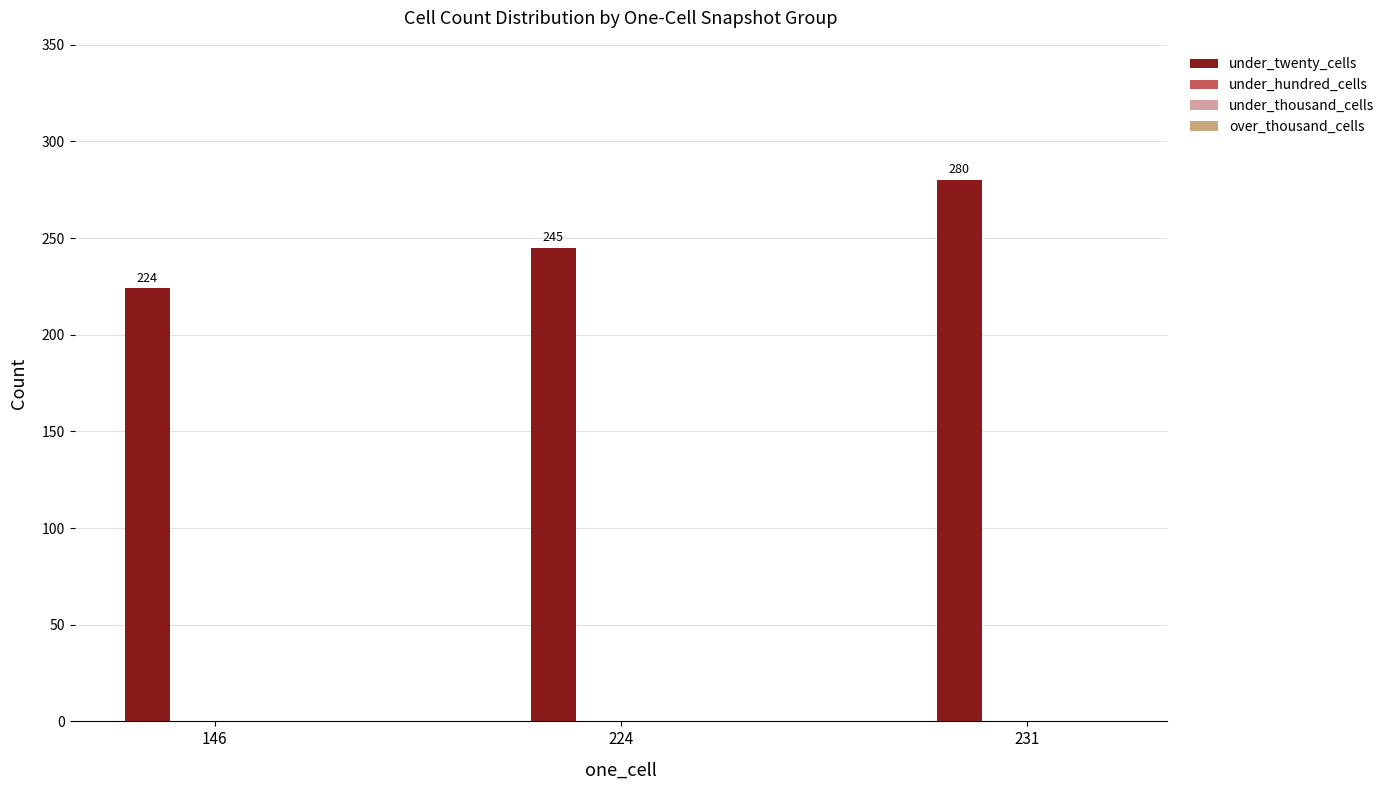

How many values are between 224 and 280?

3